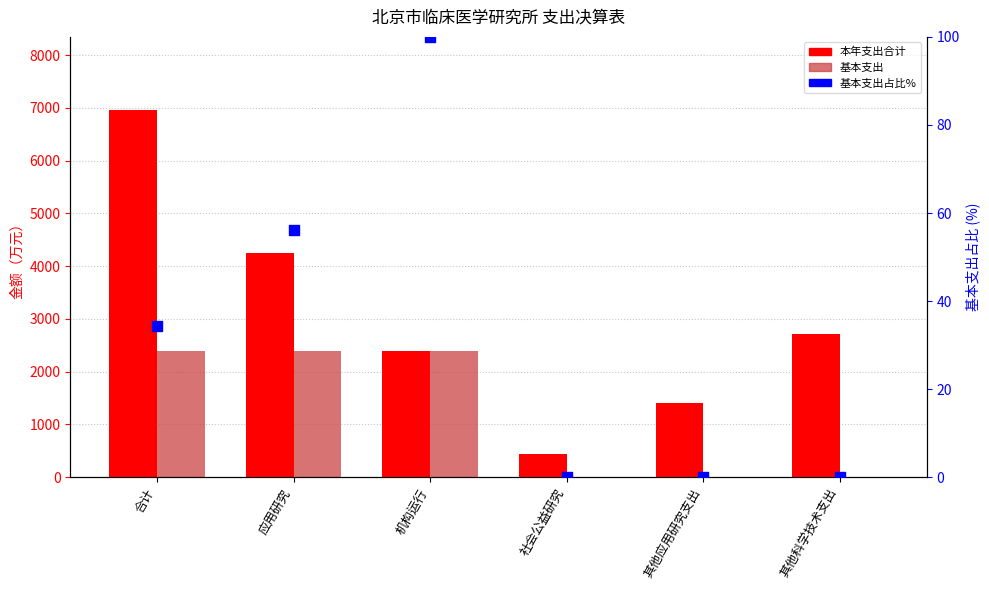

Is the value of 基本支出占比% at 合计 greater than the value of 本年支出合计 at 机构运行?

No